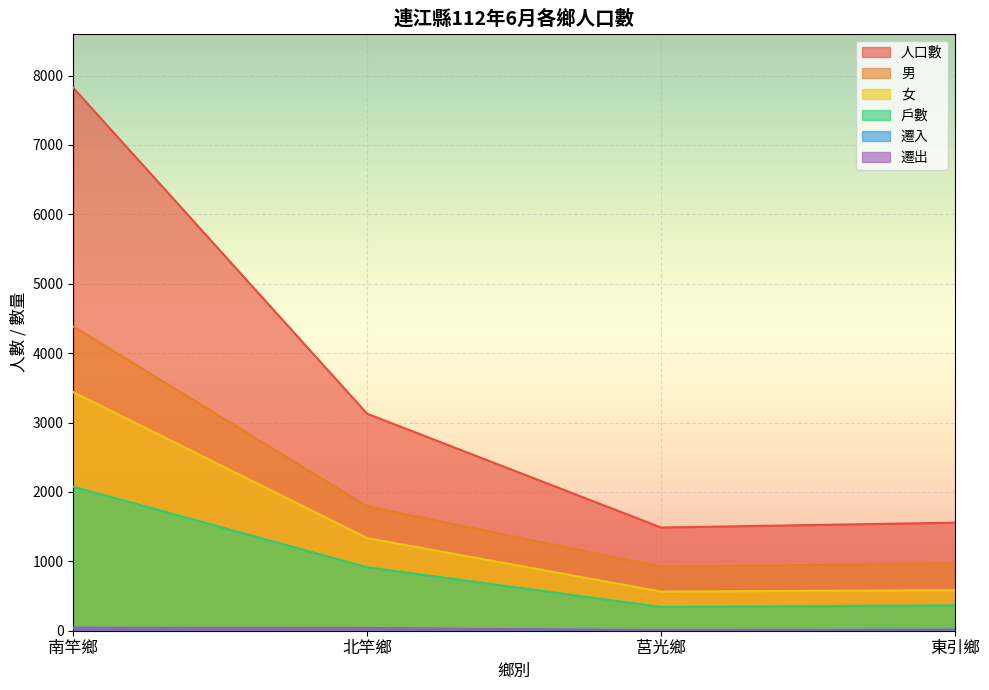

At which category does the chart reach its peak across all series?

南竿鄉